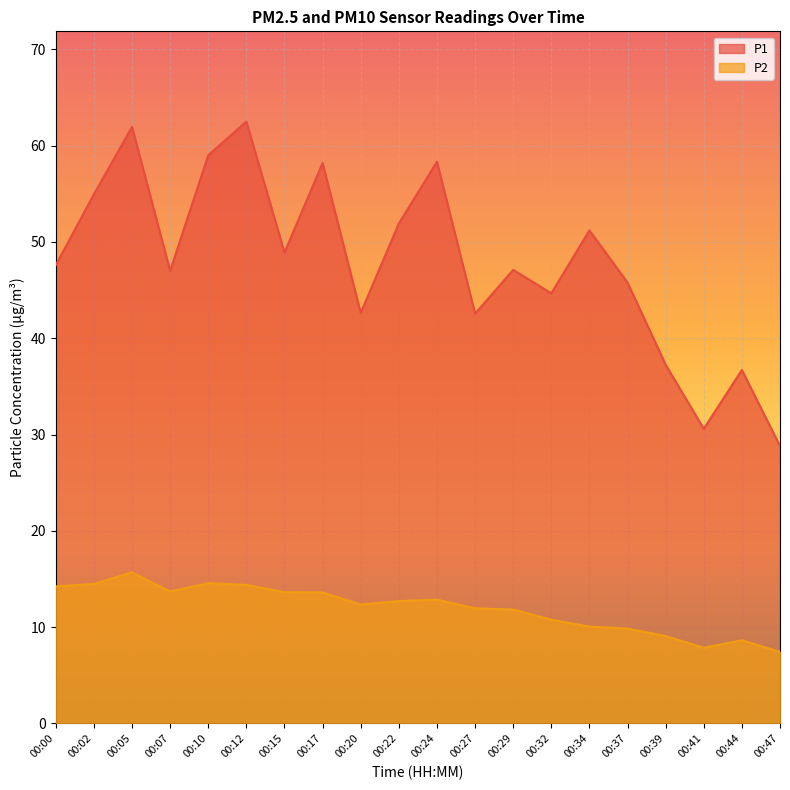

True or false: P2 has a value of 23.2 at 00:10.

False